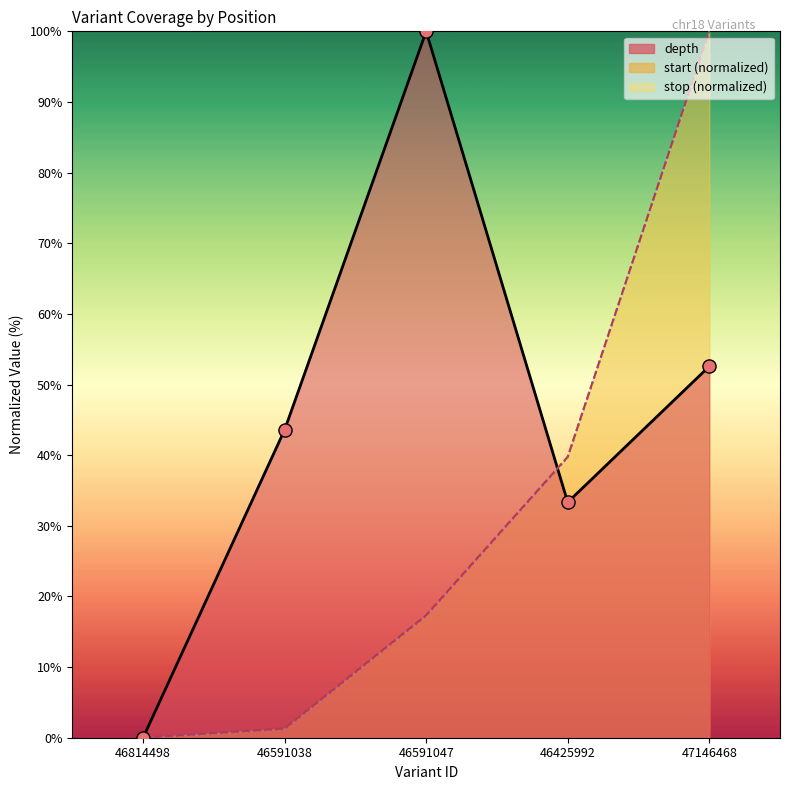

Which series reaches the maximum Y coordinate?

depth